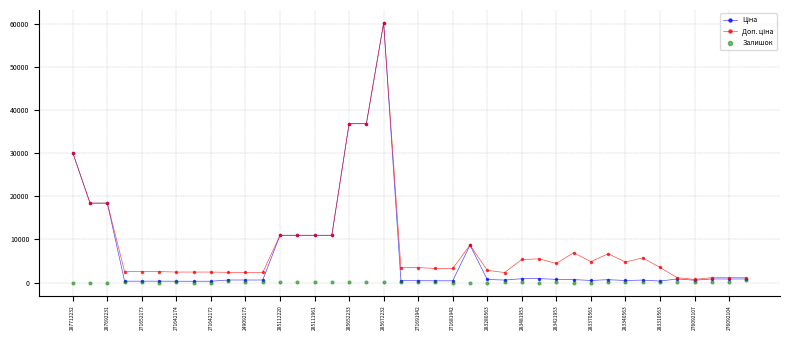

Which series contains the highest Y value?

Ціна